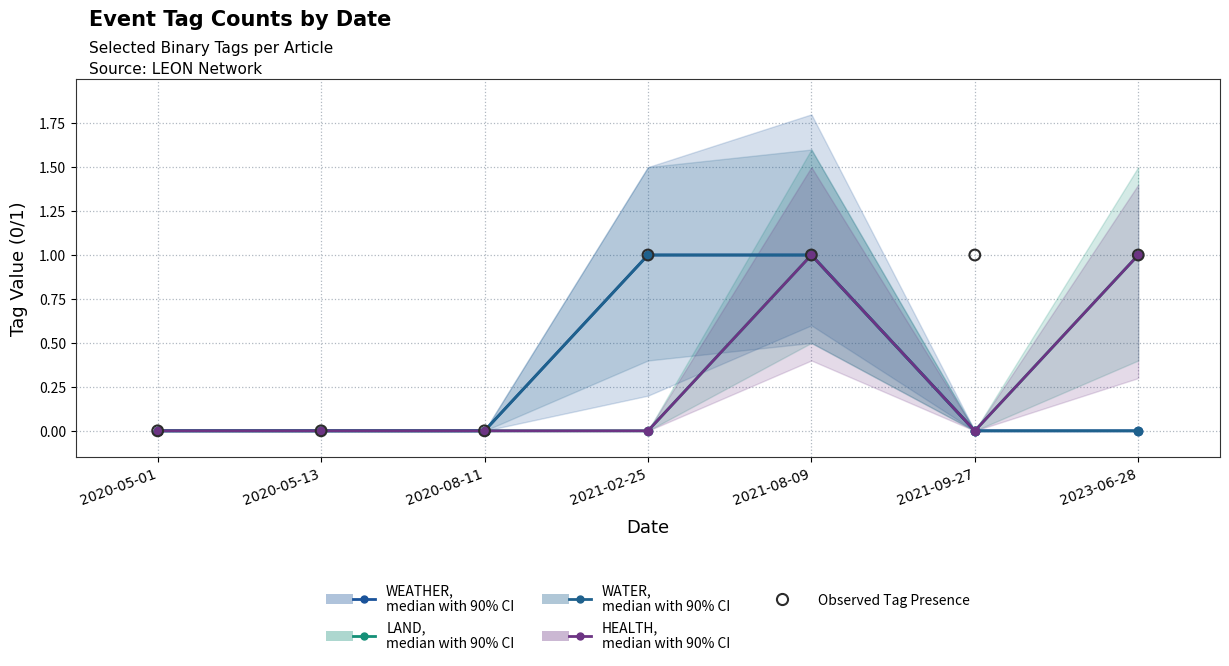

Which series reaches the maximum Y coordinate?

WEATHER (median with 90% CI)